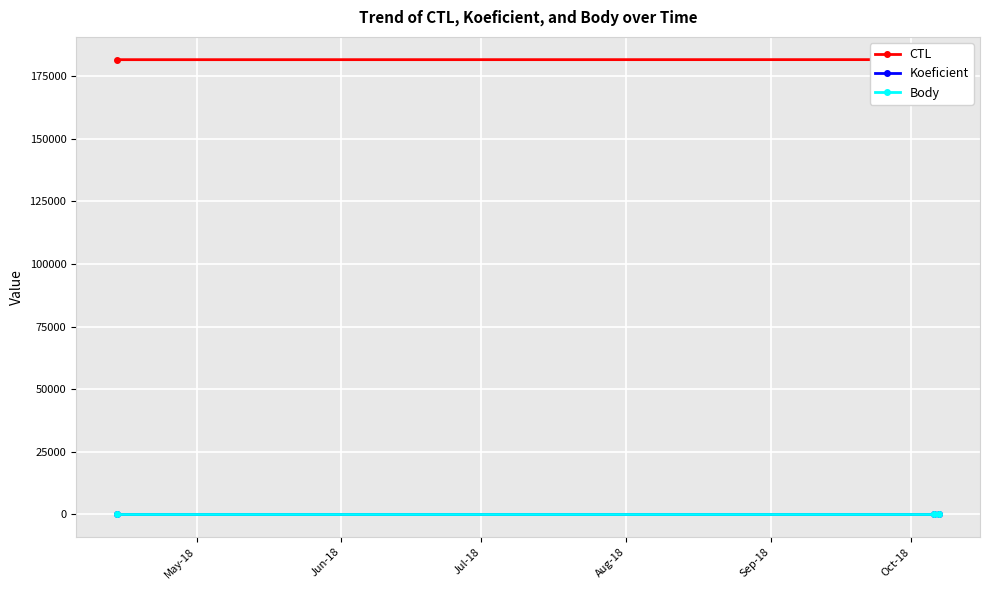

Rank the series at Jul-18 from lowest to highest value.

Koeficient, Body, CTL